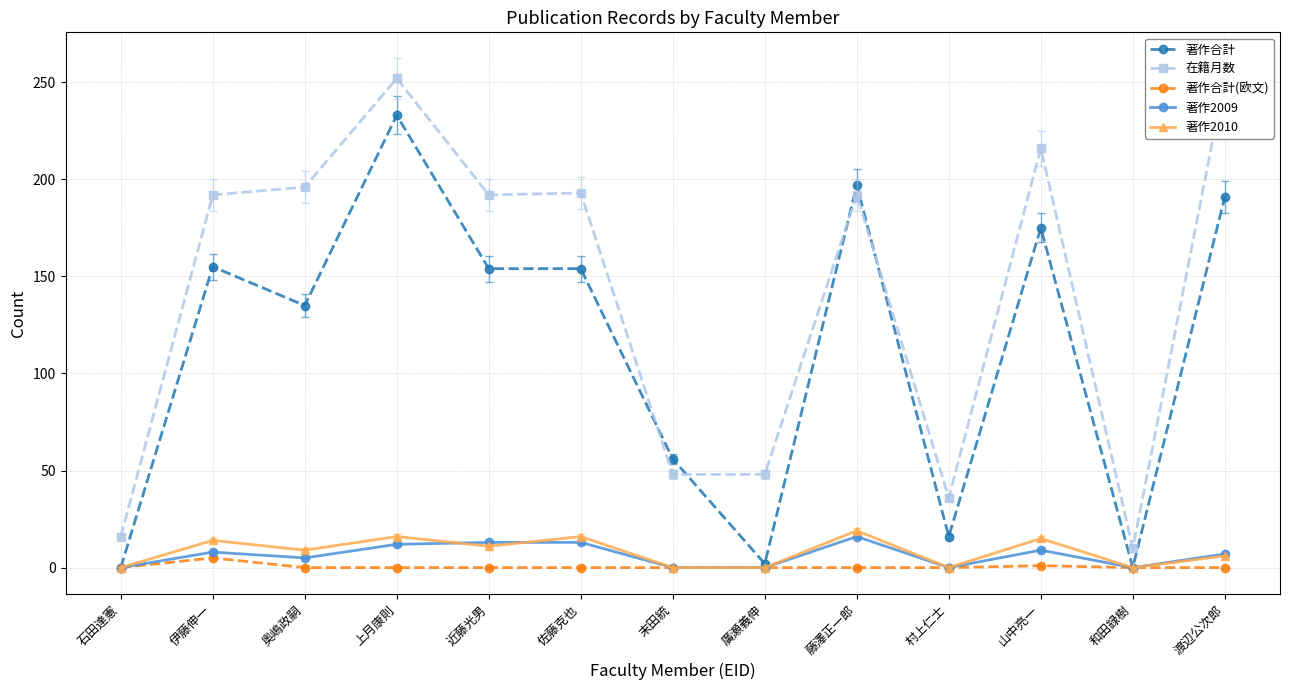

True or false: 著作2010 has a value of -9 at 和田録樹.

False